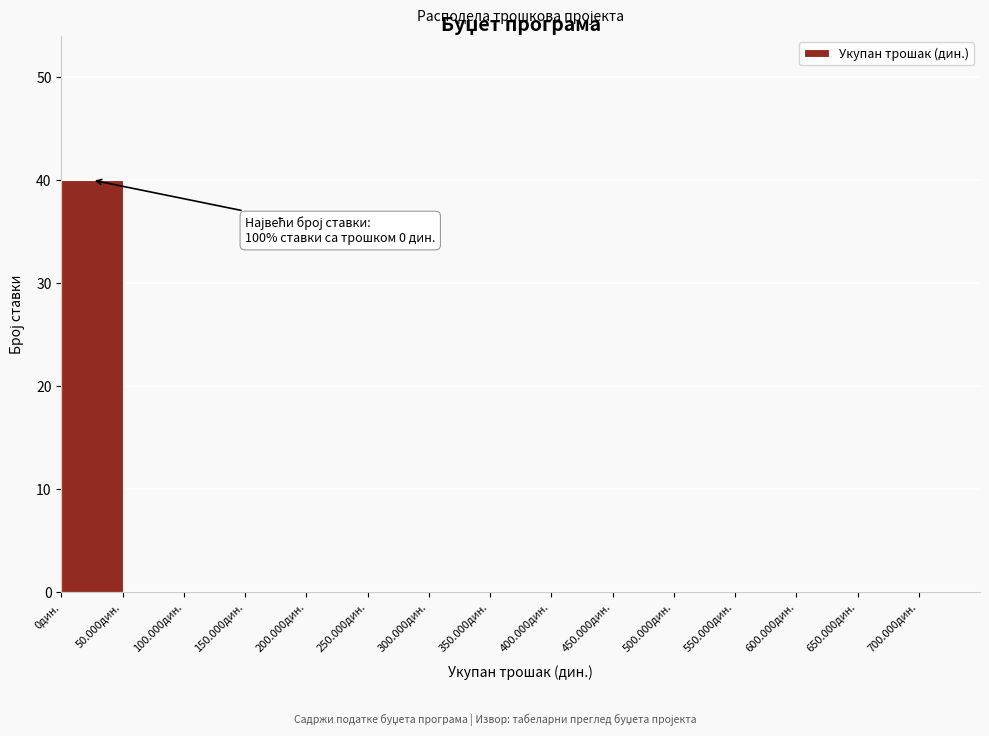

Reading right to left, list all the values displayed in this chart.

700.000дин.=0	650.000дин.=0	600.000дин.=0	550.000дин.=0	500.000дин.=0	450.000дин.=0	400.000дин.=0	350.000дин.=0	300.000дин.=0	250.000дин.=0	200.000дин.=0	150.000дин.=0	100.000дин.=0	50.000дин.=0	0дин.=40